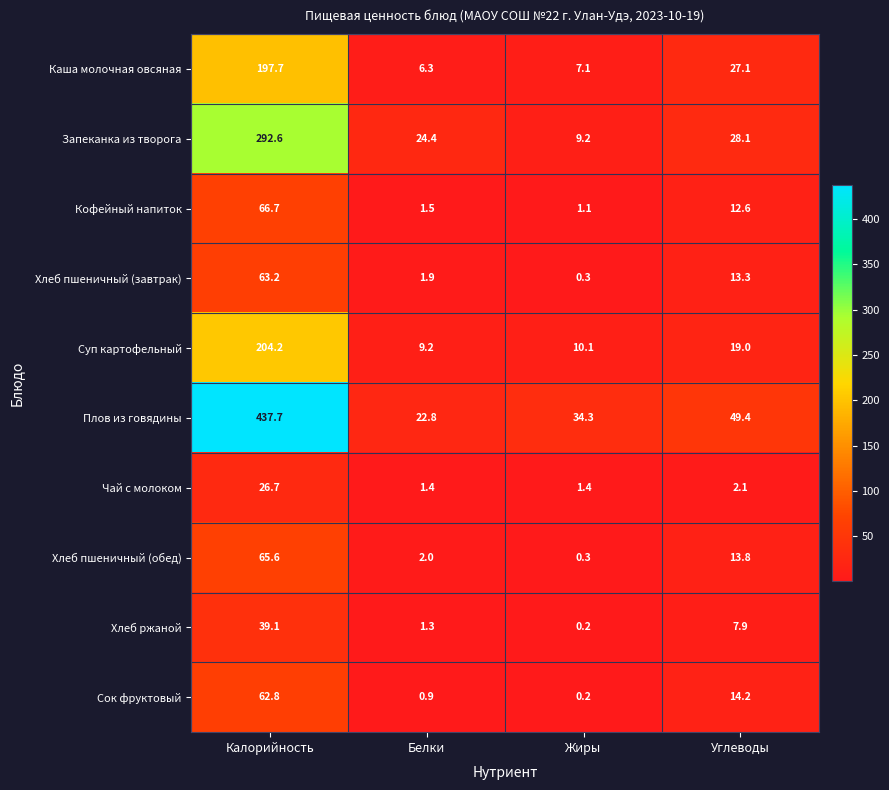

Which label corresponds to the largest value in the chart?

Калорийность